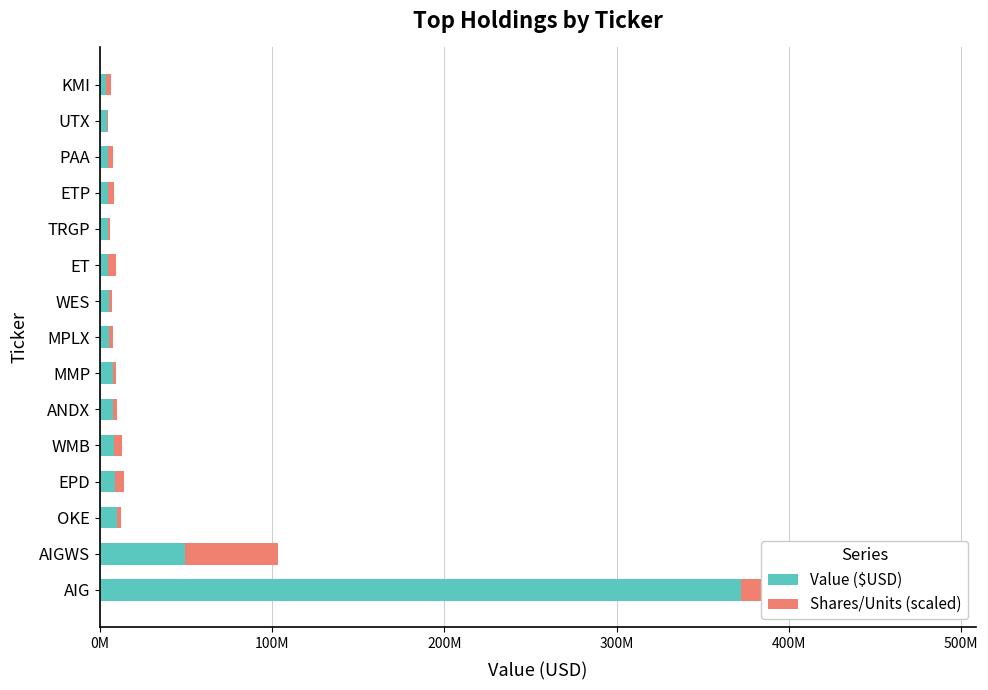

Is it true that Shares/Units (scaled) equals 2437325.2 at MPLX?

True